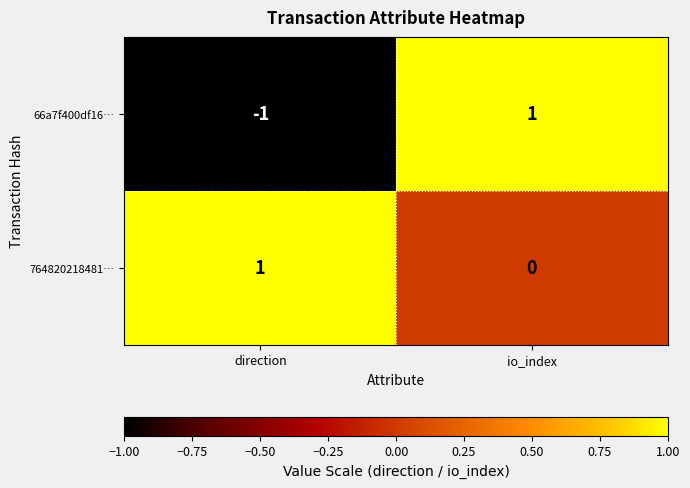

Is it true that 66a7f400df16… equals 1 at io_index?

True